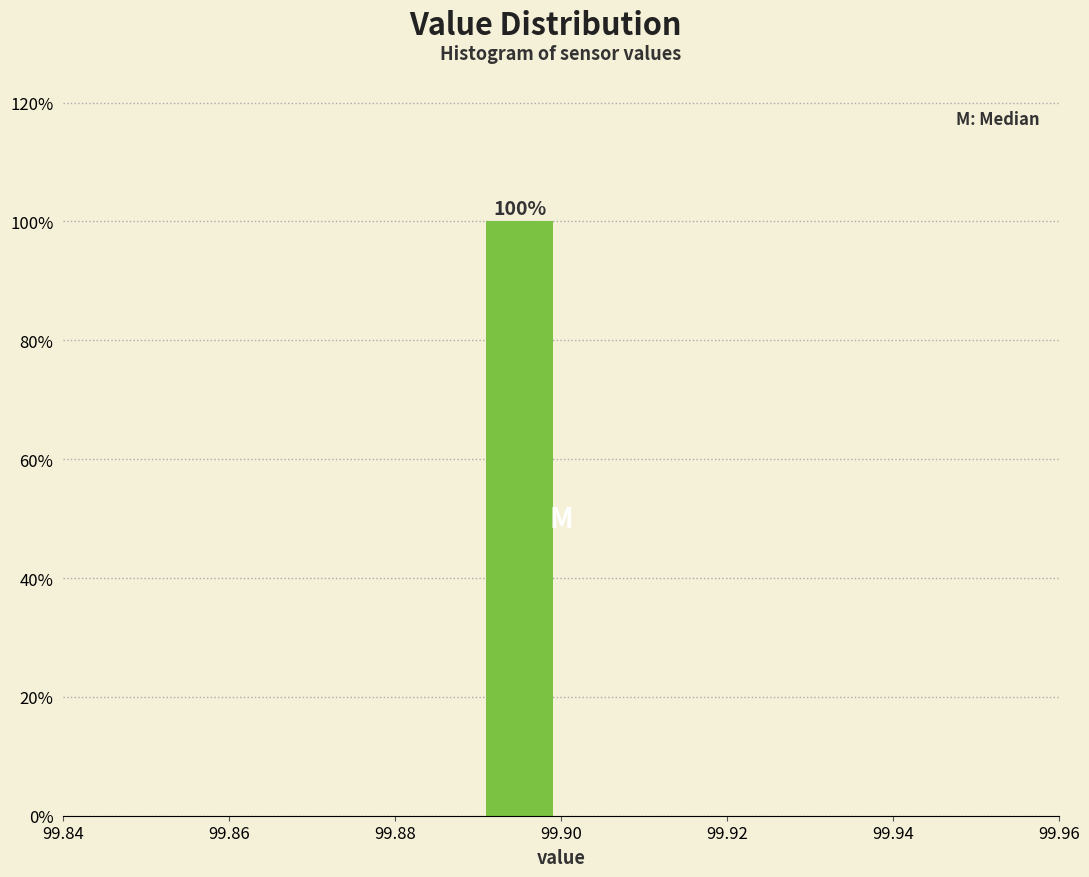

Which range on the x-axis has the tallest bar?

99.89 to 99.90